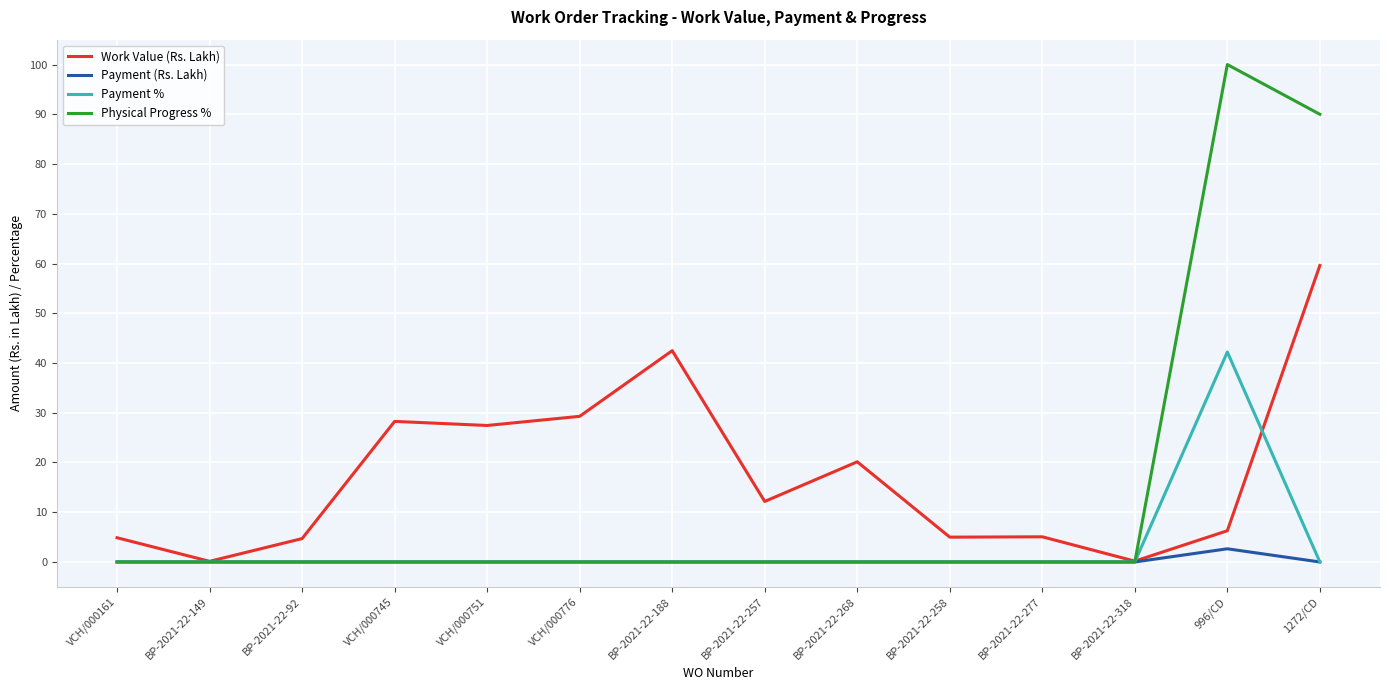

List the series in order of their overall mean, highest first.

Work Value (Rs. Lakh), Physical Progress %, Payment %, Payment (Rs. Lakh)